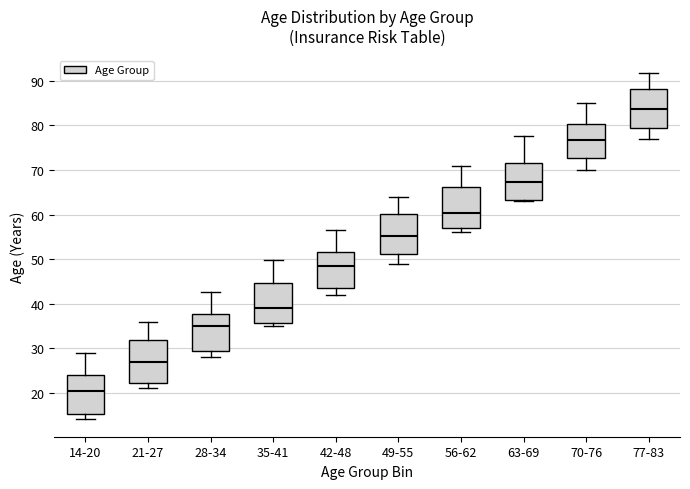

Where does the upper whisker of the box for 77-83 end on the y-axis? The values are not printed on the chart, so give them approximately, as read against the axis.

92